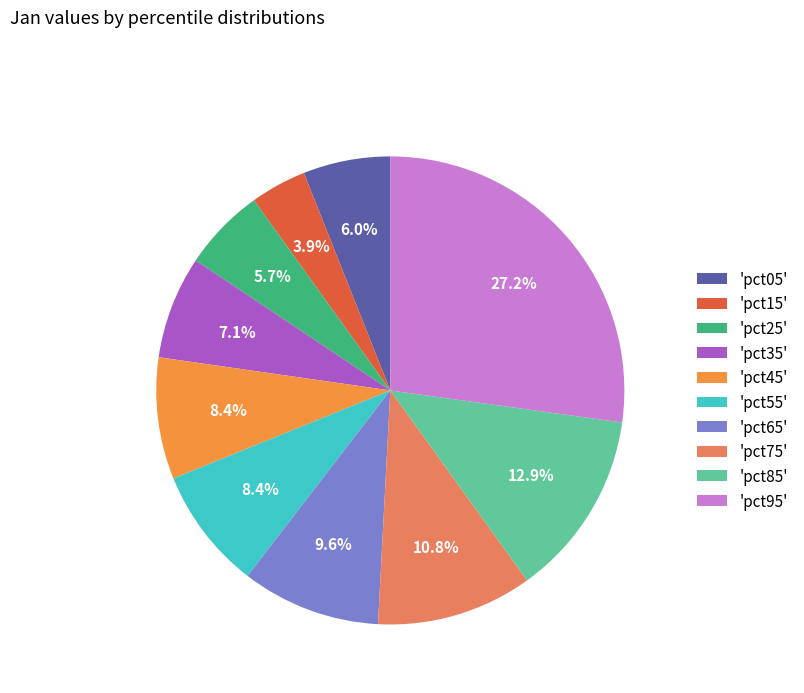

Between 'pct65' and 'pct85', which is larger?

'pct85'